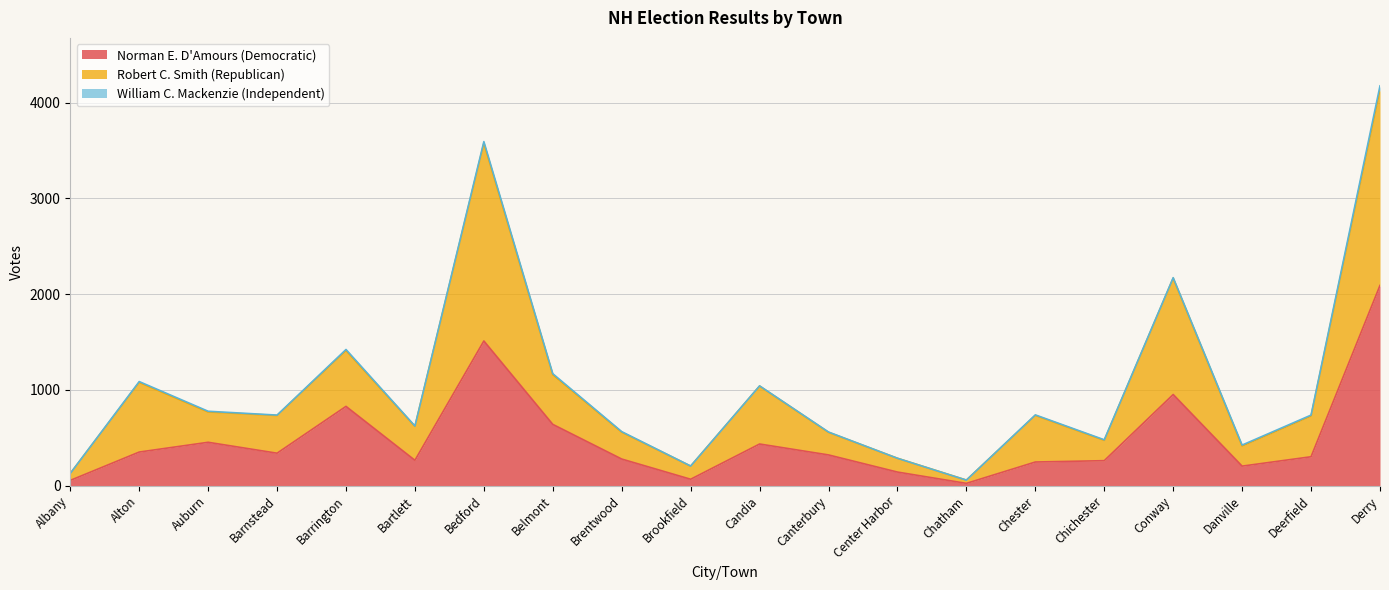

What is the highest value of the Norman E. D'Amours (Democratic) series?

2091